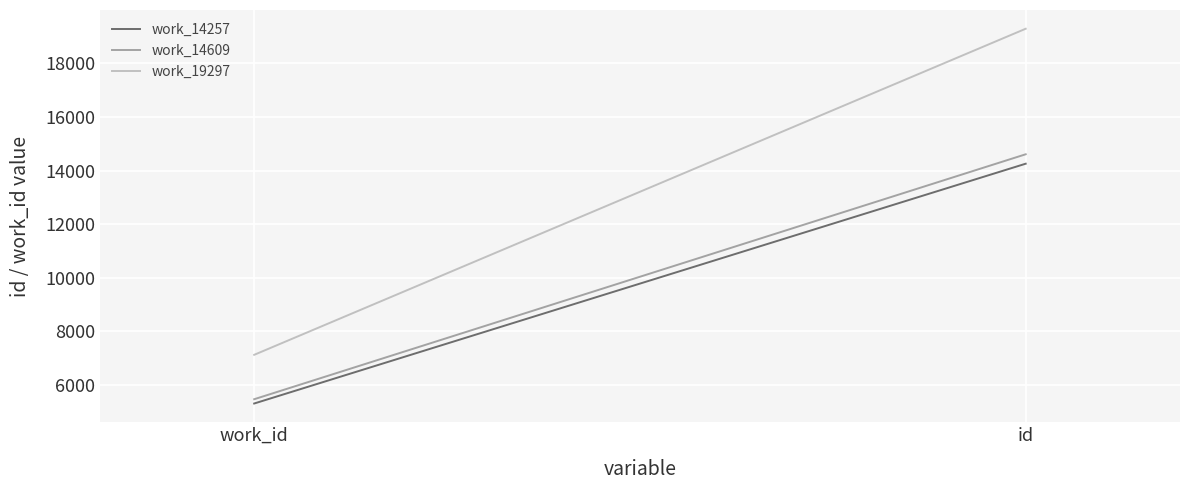

How many lines are shown in the chart?

3